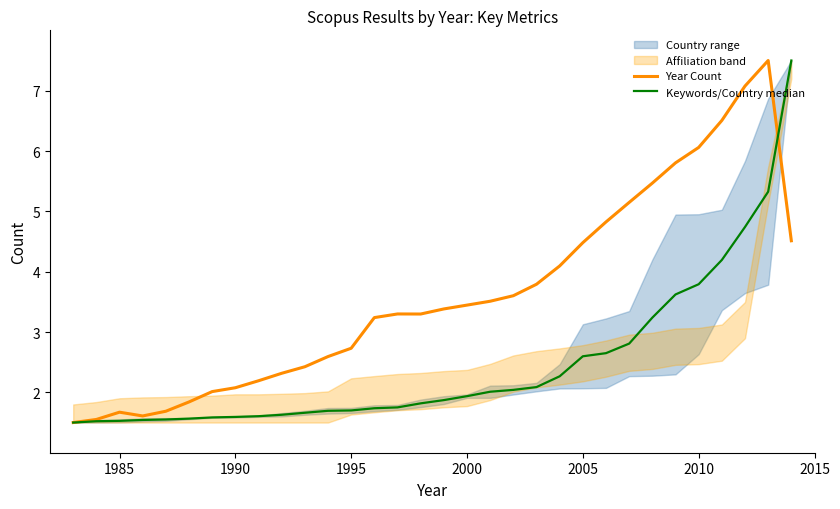

At which category does Year Count reach its first local peak?

1985